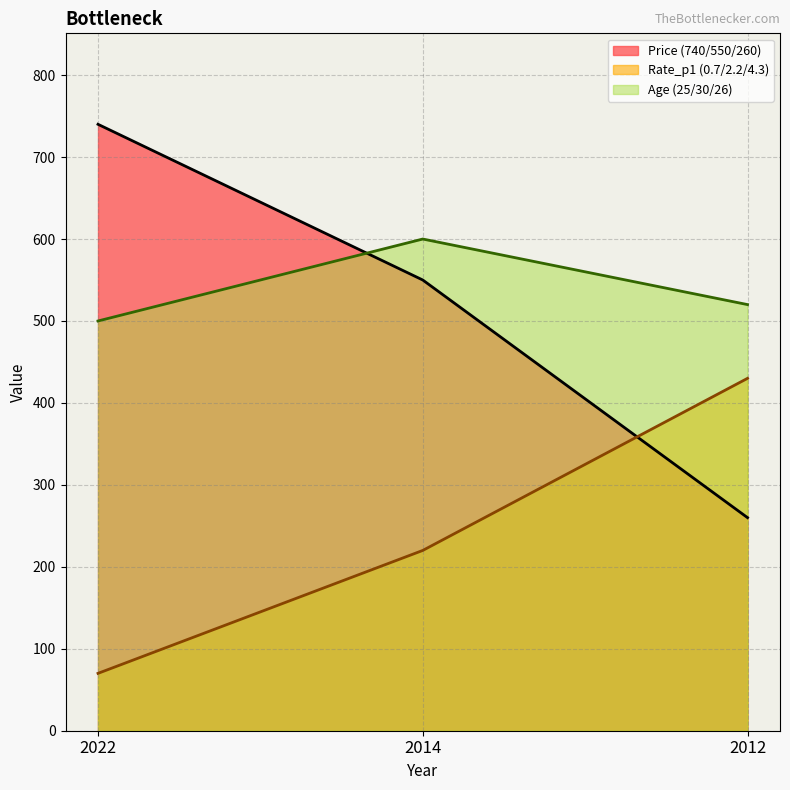

What value does the Rate_p1 (0.7/2.2/4.3) series have at 2014?

220.0